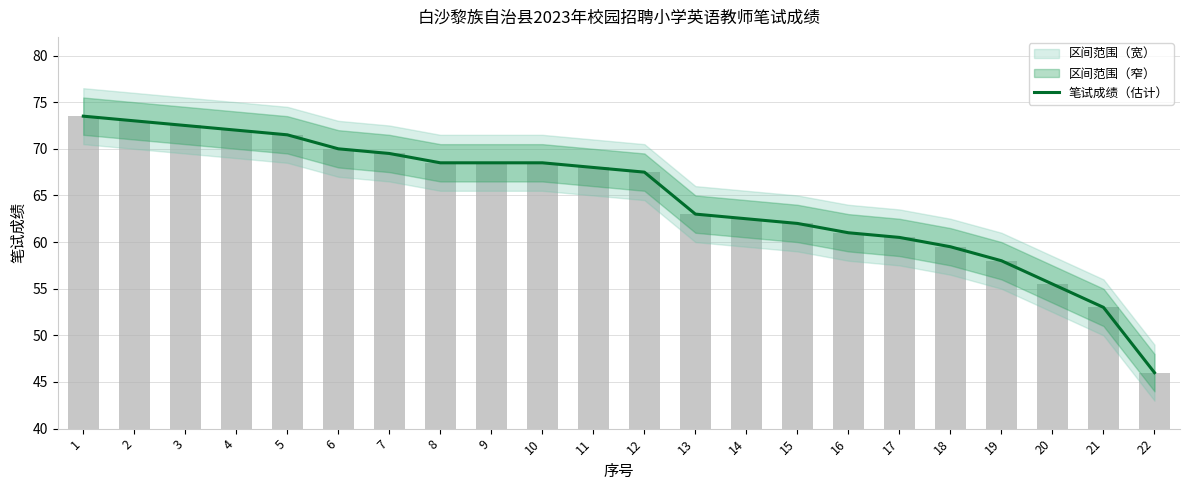

Are the bars grouped side by side (vs. stacked)?

No